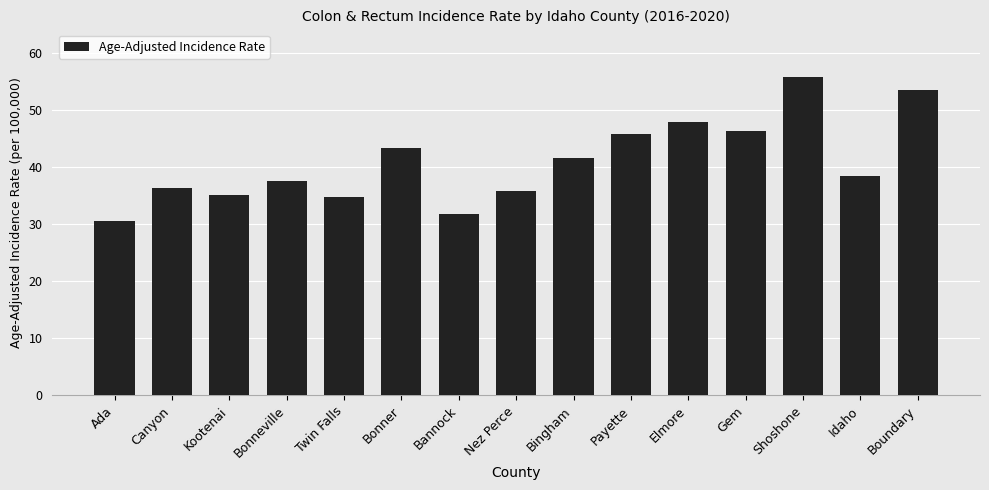

What is the difference between the maximum and minimum values?

25.2